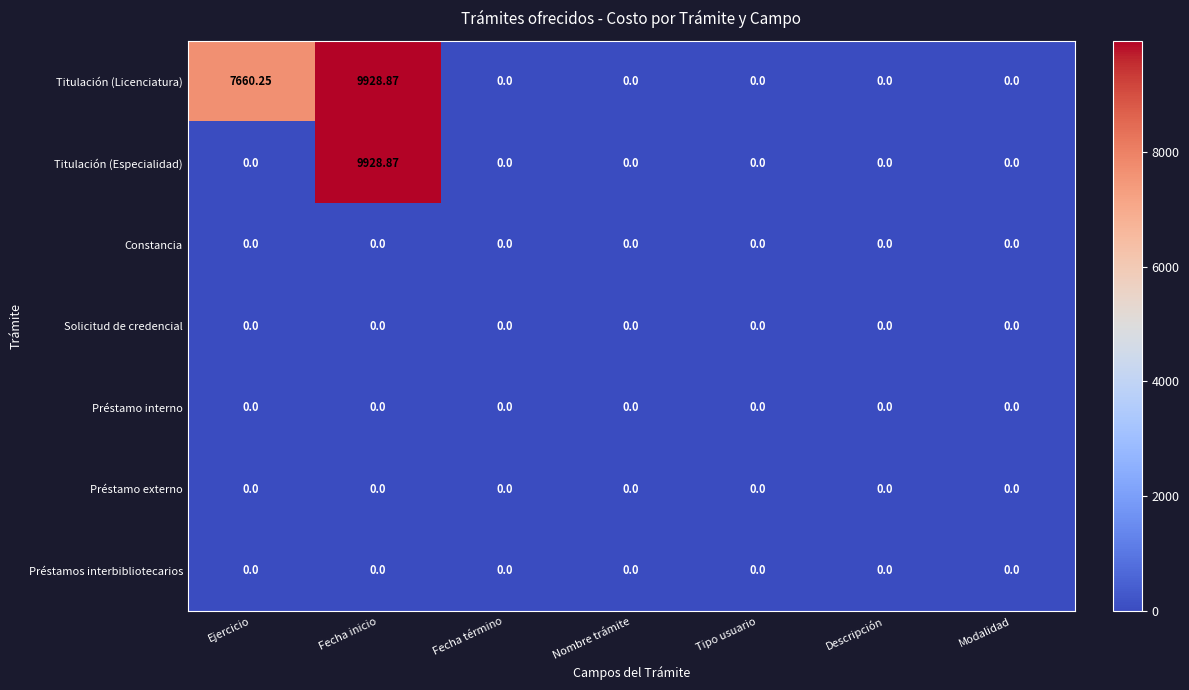

At which category is the sum across all series the highest?

Fecha inicio